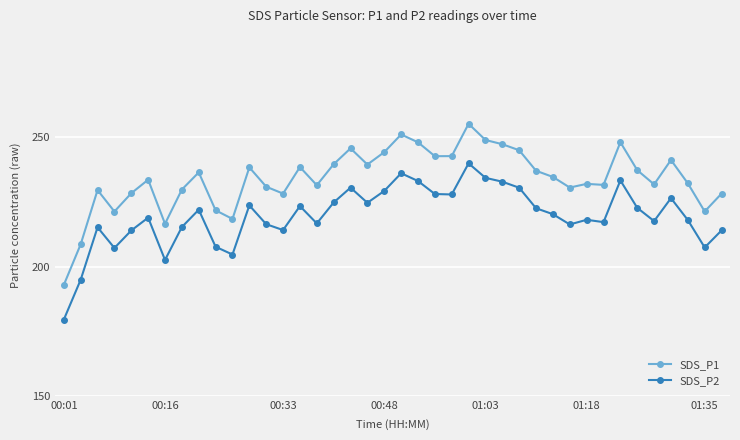

Which series has the widest spread of values?

SDS_P1